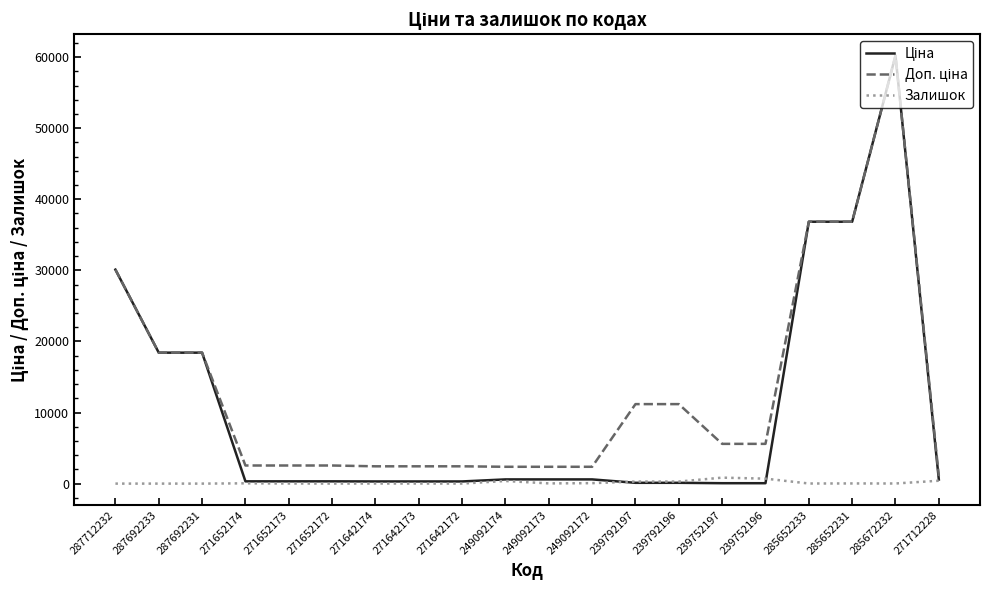

At which category is the sum across all series the highest?

285672232